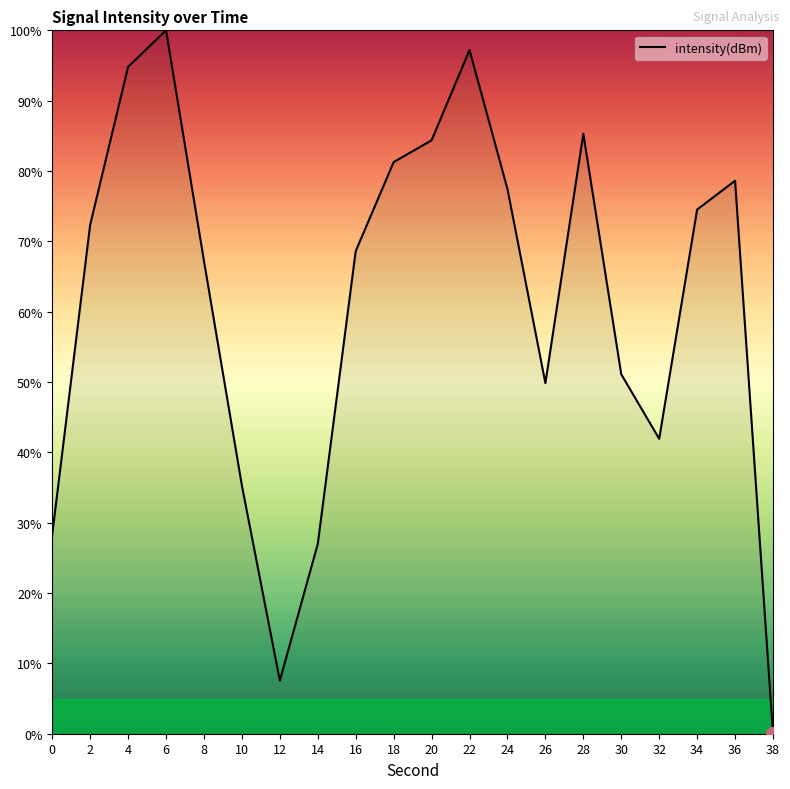

At which category does the data reach its first local valley?

12